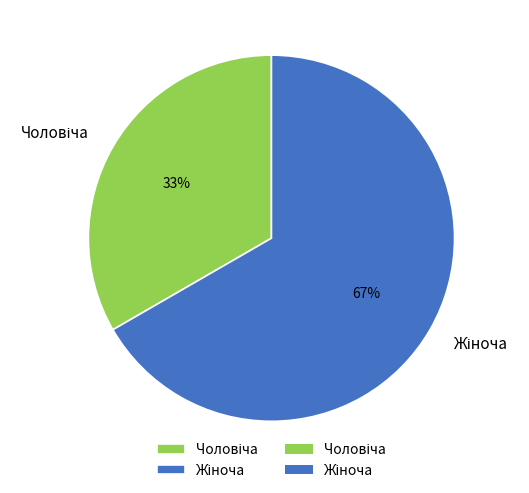

Does any single category account for the majority?

Yes